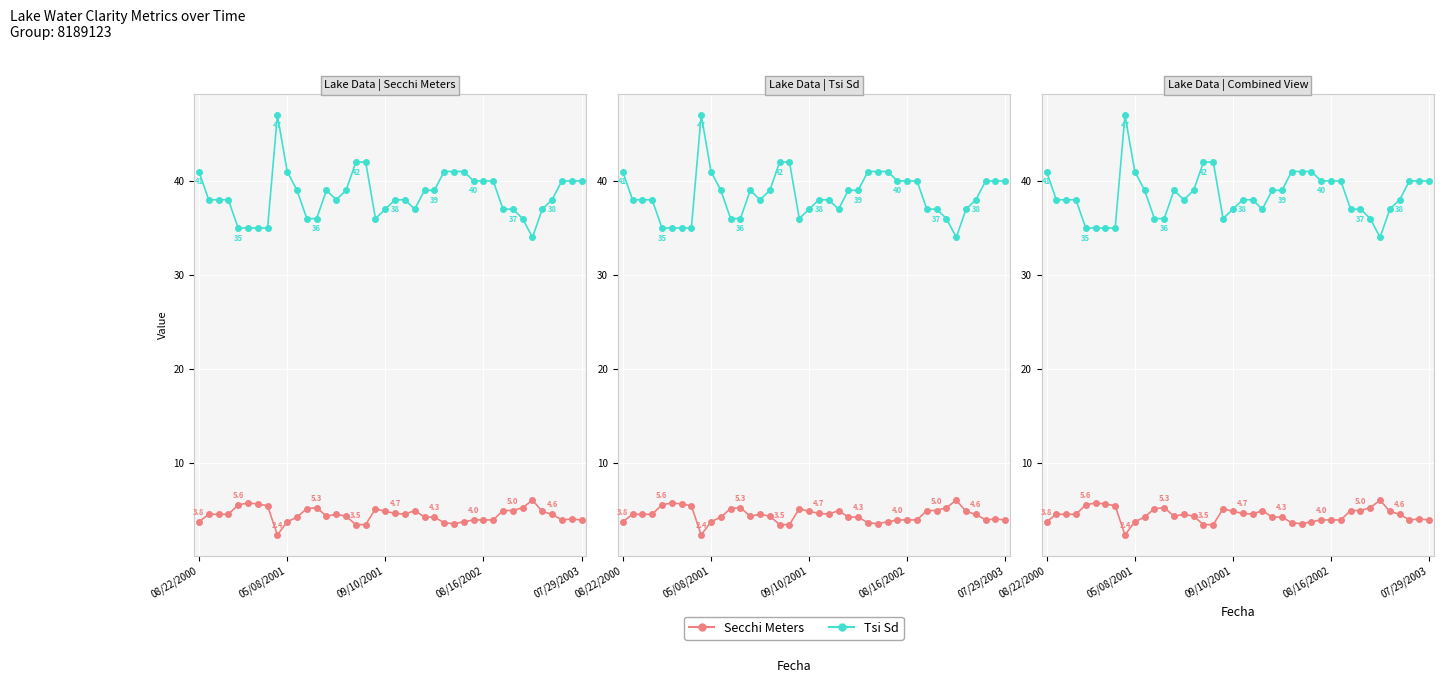

How many lines are shown in the chart?

2